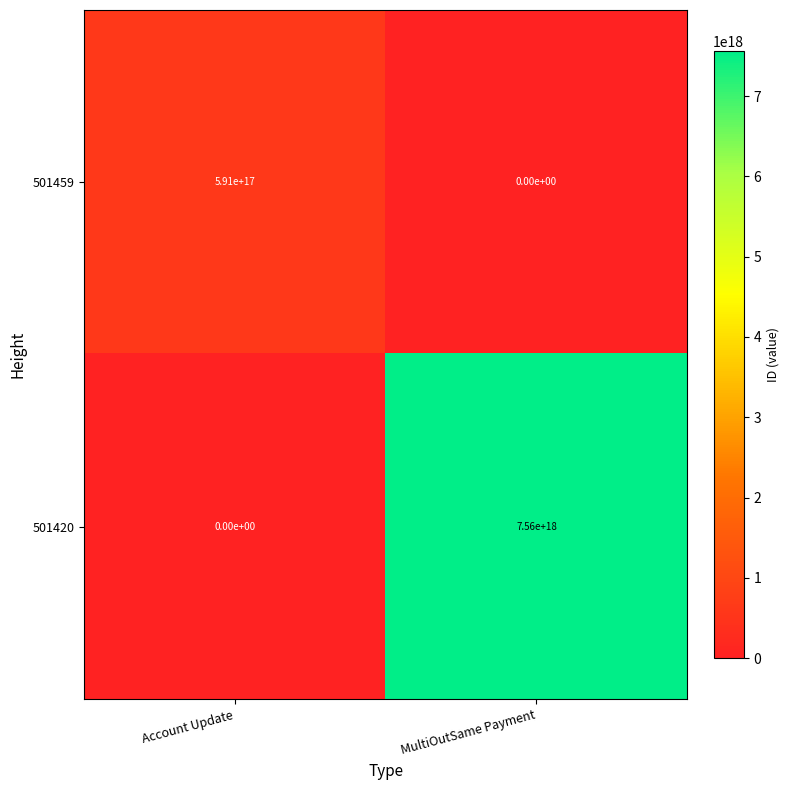

The value of 501420 at MultiOutSame Payment is 10259286484725917696. True or false?

False